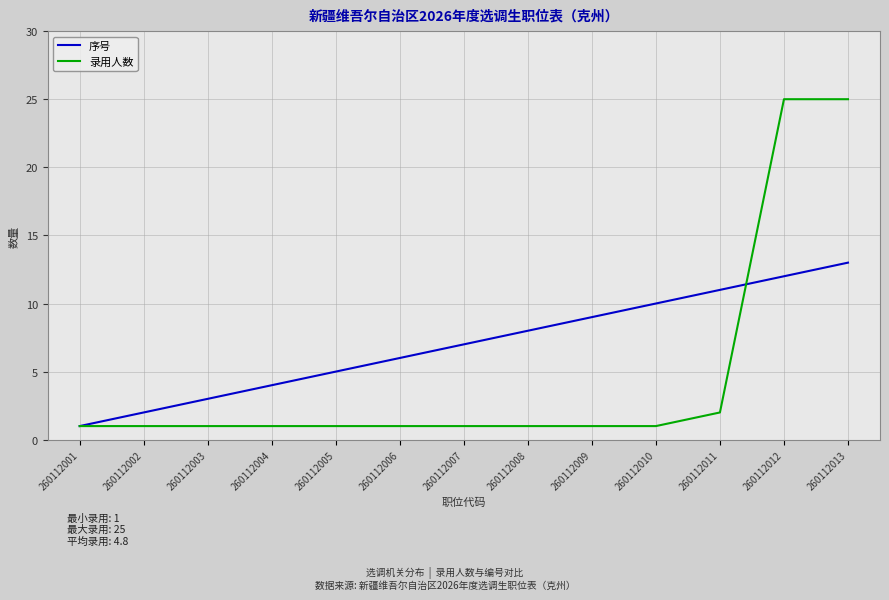

List the series in order of their overall mean, highest first.

序号, 录用人数